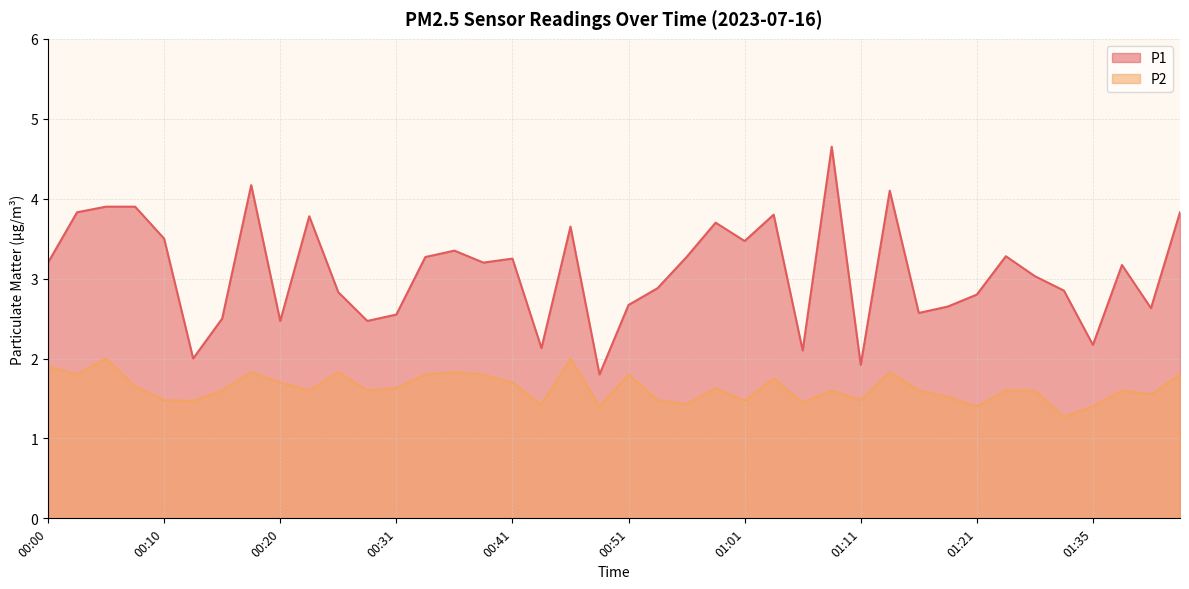

At 00:36, list the series in order from smallest to largest.

P2, P1